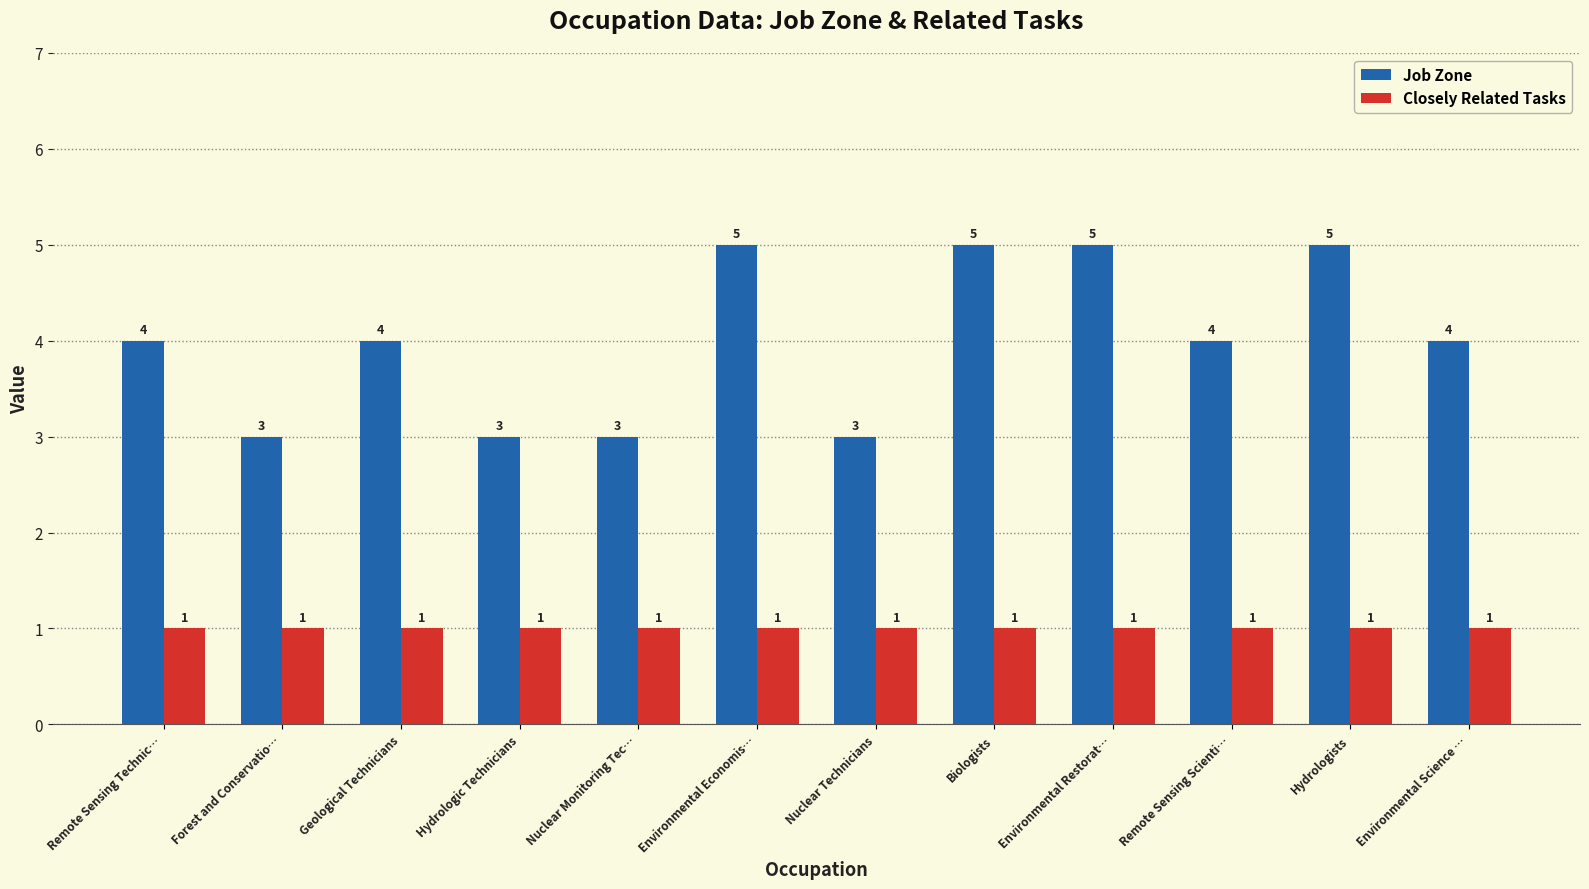

Which series has the largest total across all categories?

Job Zone